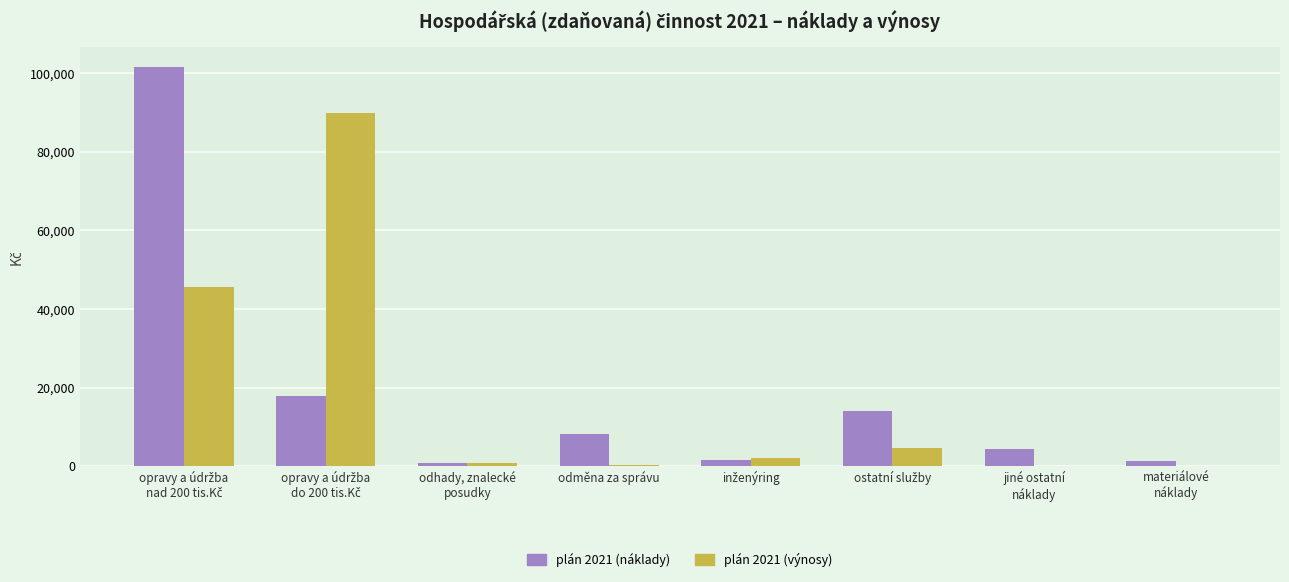

Is it true that plán 2021 (náklady) equals 8191.4 at odměna za správu?

True